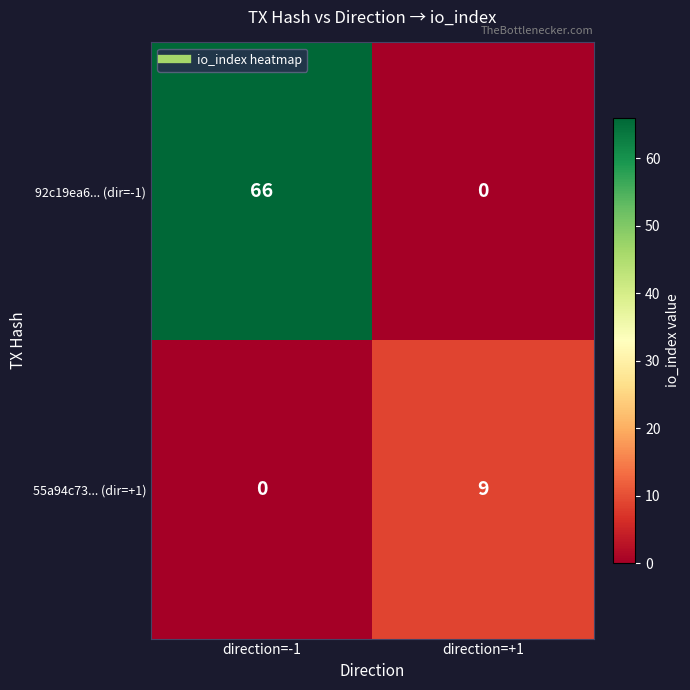

Reading left to right, list all the values displayed in this chart.

92c19ea6... (dir=-1): 66	0
55a94c73... (dir=+1): 0	9